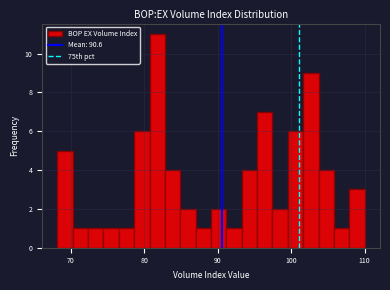

Around what value on the x-axis is the tallest bar? Give the approximate position of its centre, as read against the axis.

82